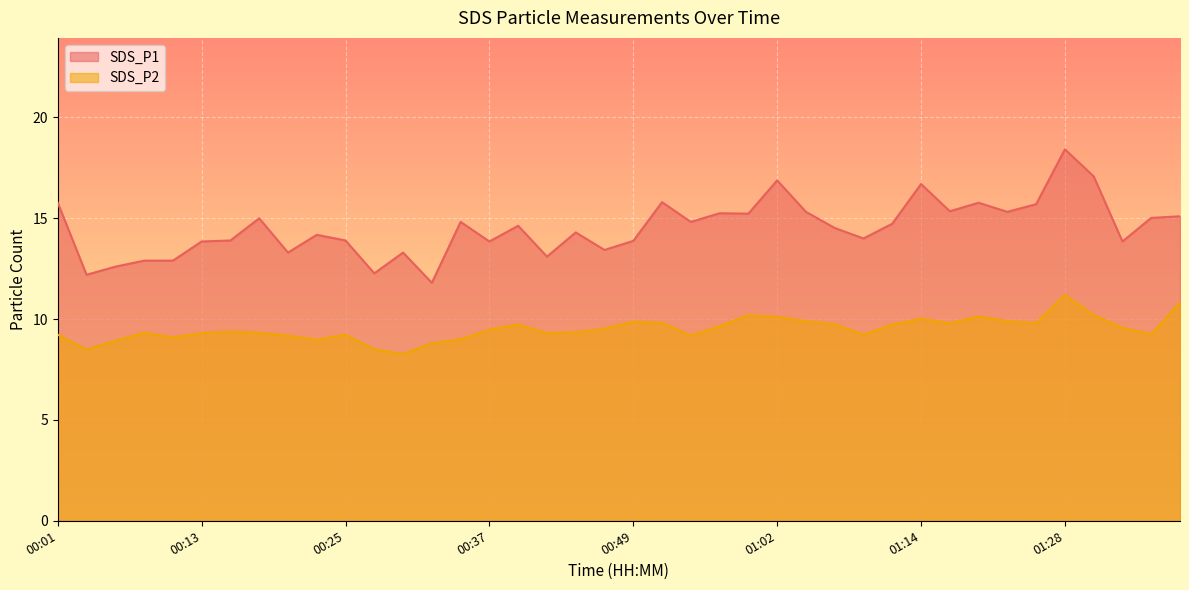

What is the label of the 23rd point from the left?

00:54